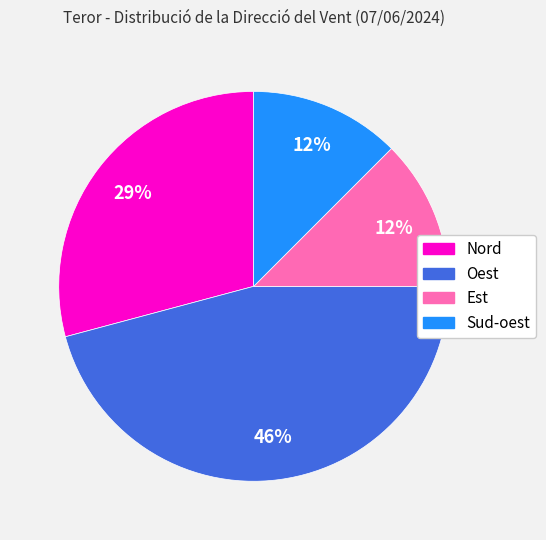

To the nearest percent, what portion does Oest represent?

46%